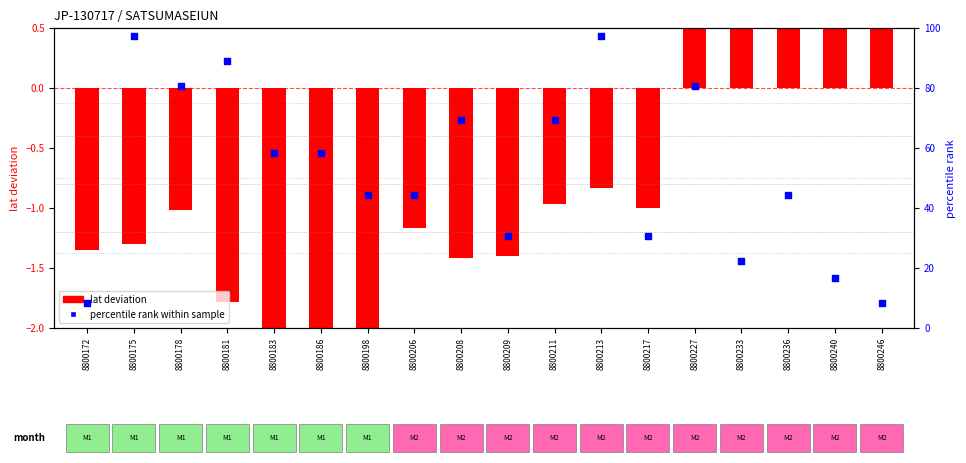

At which category is the sum across all series the highest?

8800213